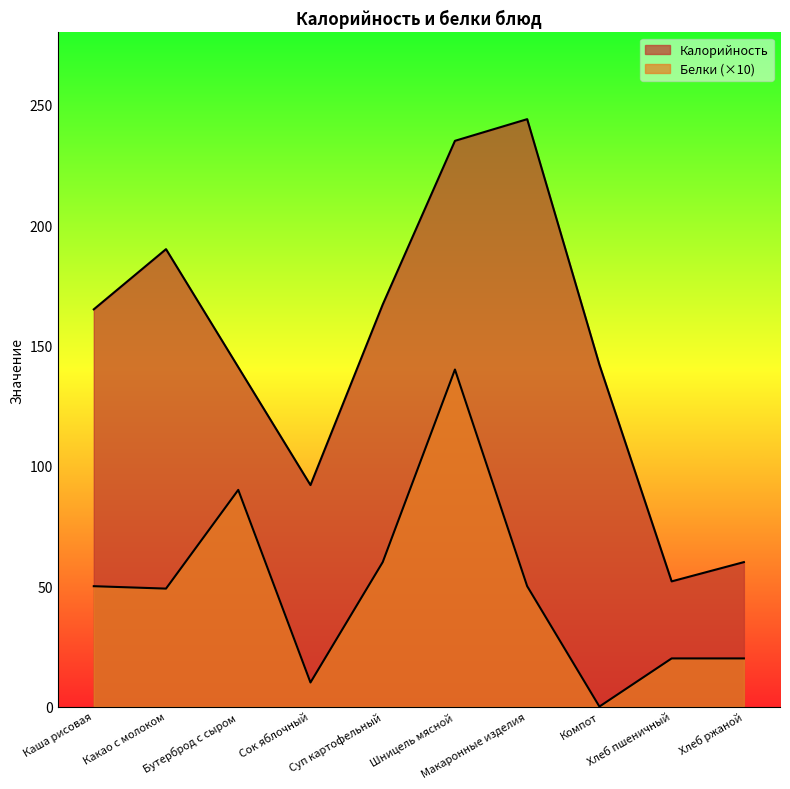

At which category is the sum across all series the highest?

Шницель мясной